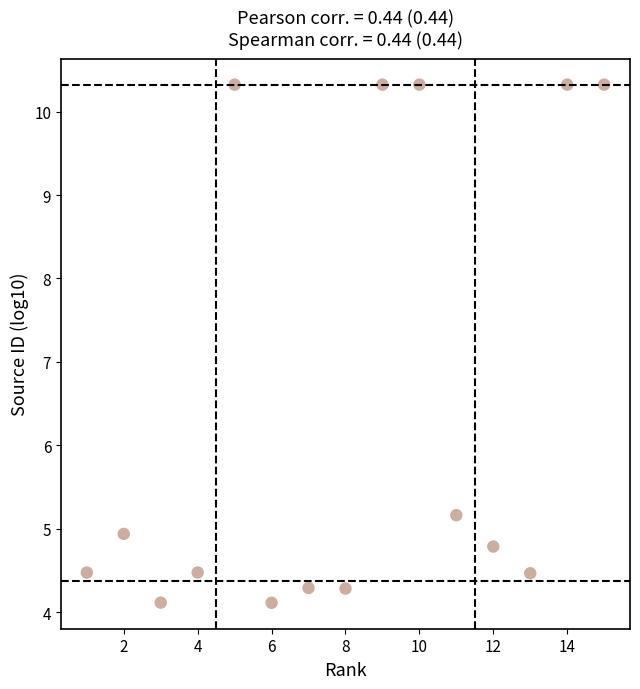

What Y value in the scatter plot is closest to 7?

5.2